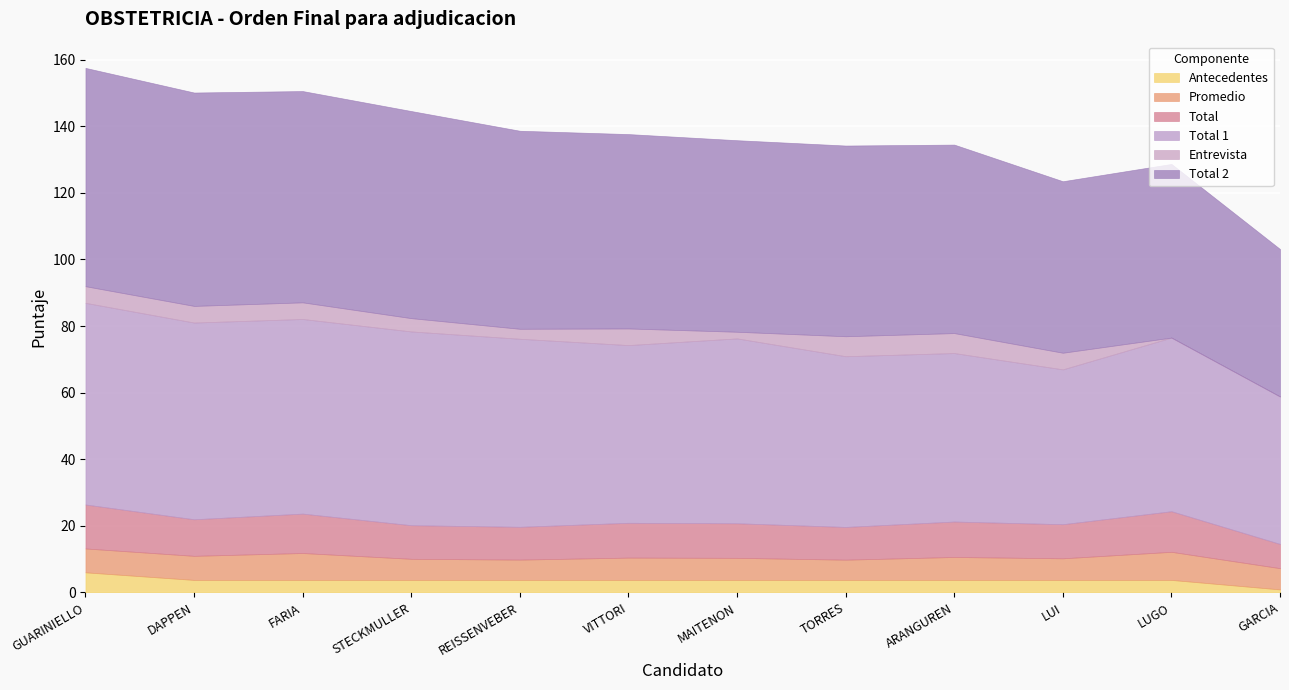

What is the label of the 8th point from the right?

REISSENVEBER